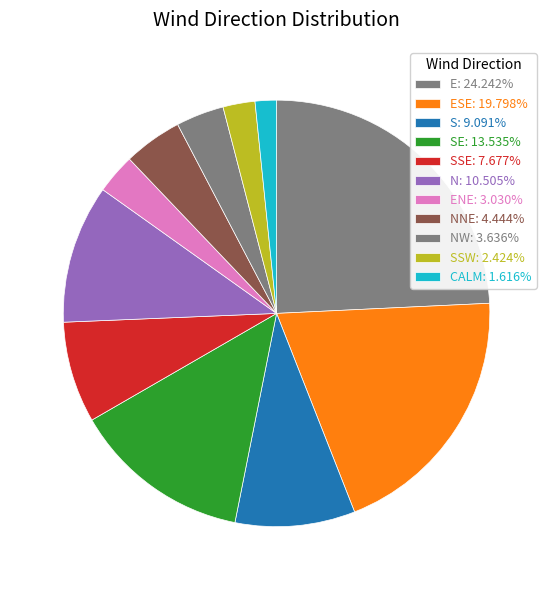

Rank the categories by value from highest to lowest.

E, ESE, SE, N, S, SSE, NNE, NW, ENE, SSW, CALM